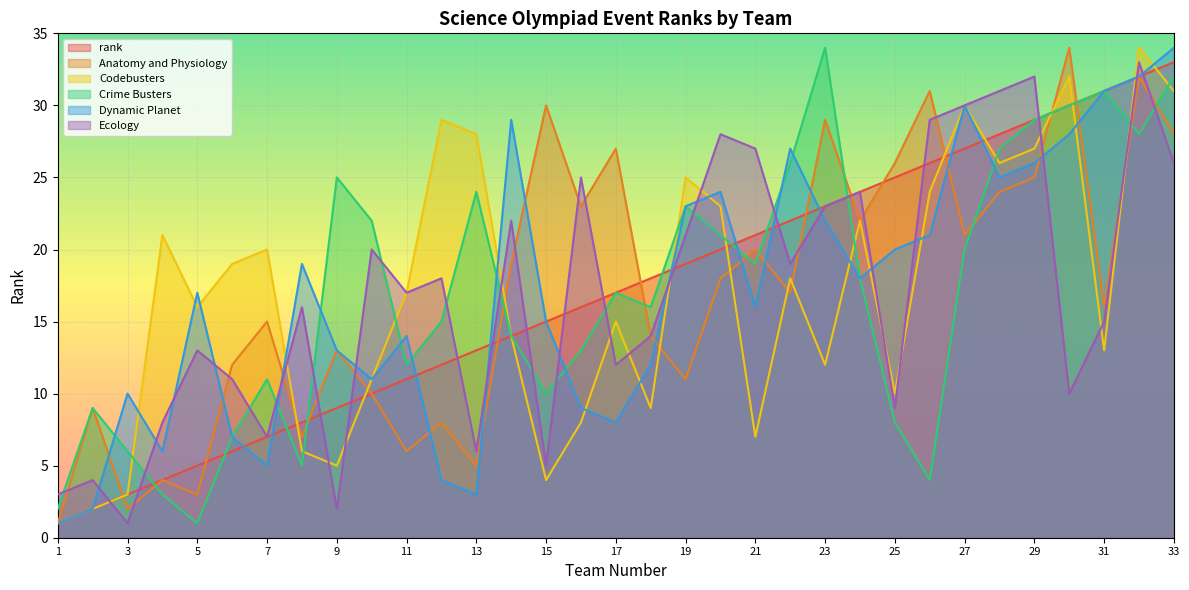

What is the value of the Anatomy and Physiology point at the 27th from the left?

21